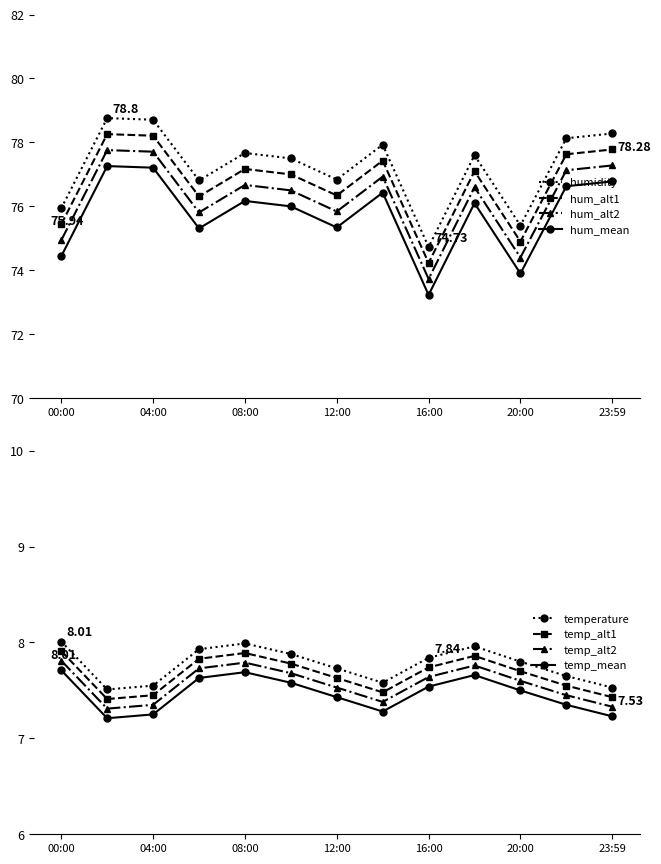

The value of temperature at 23:59 is 7.5. True or false?

True